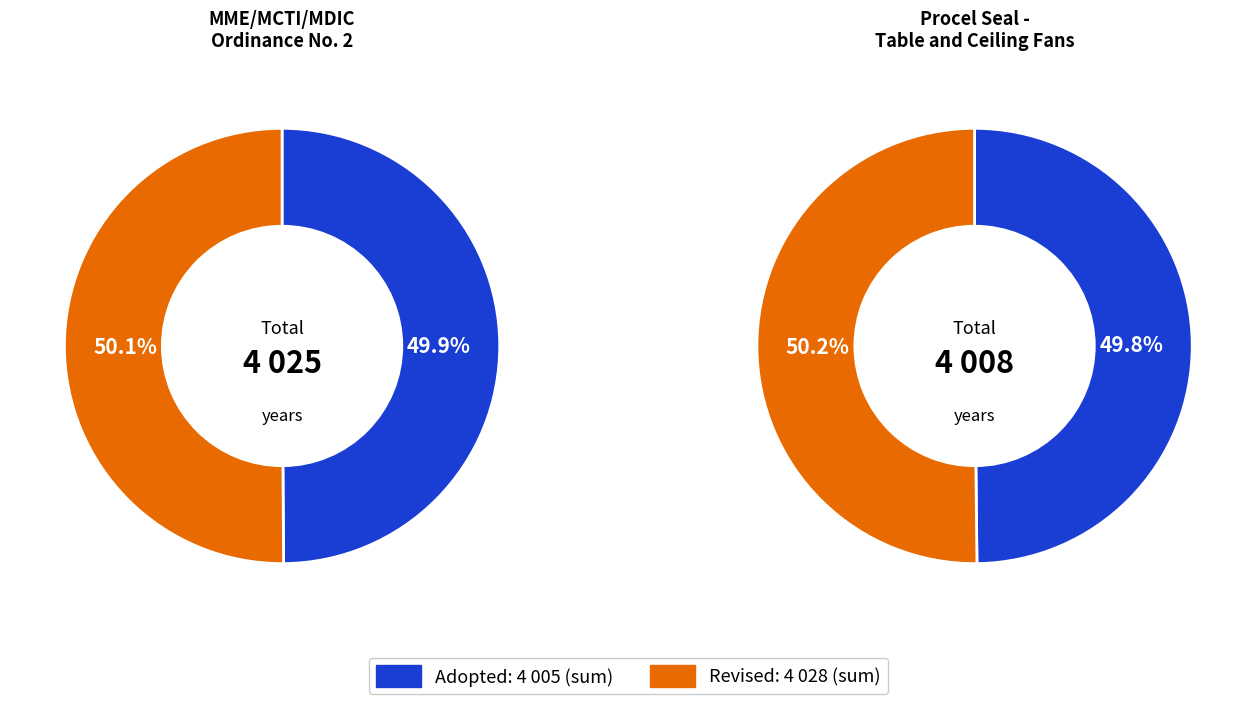

To the nearest percent, what is the average slice percentage?

50%